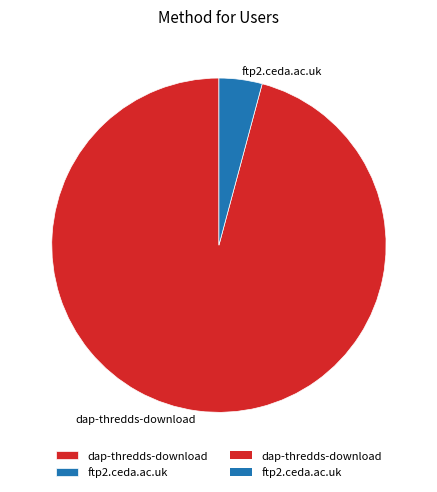

How many slices are in this pie chart?

2